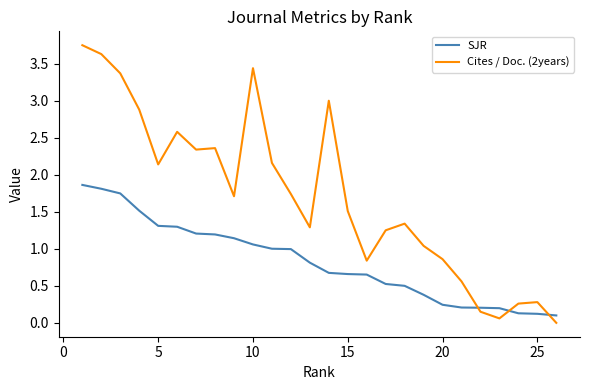

Which series has the largest range (max minus min)?

Cites / Doc. (2years)